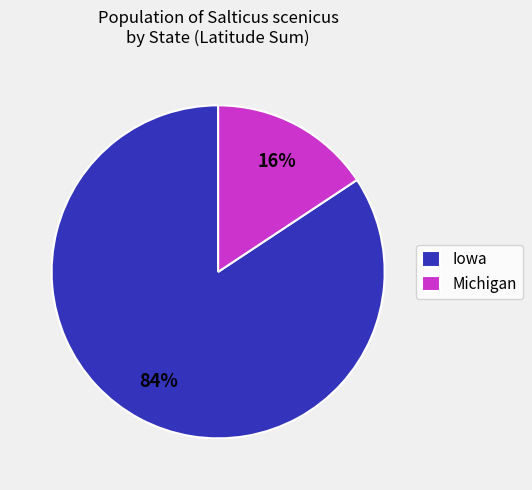

To the nearest percent, what is the average slice percentage?

50%